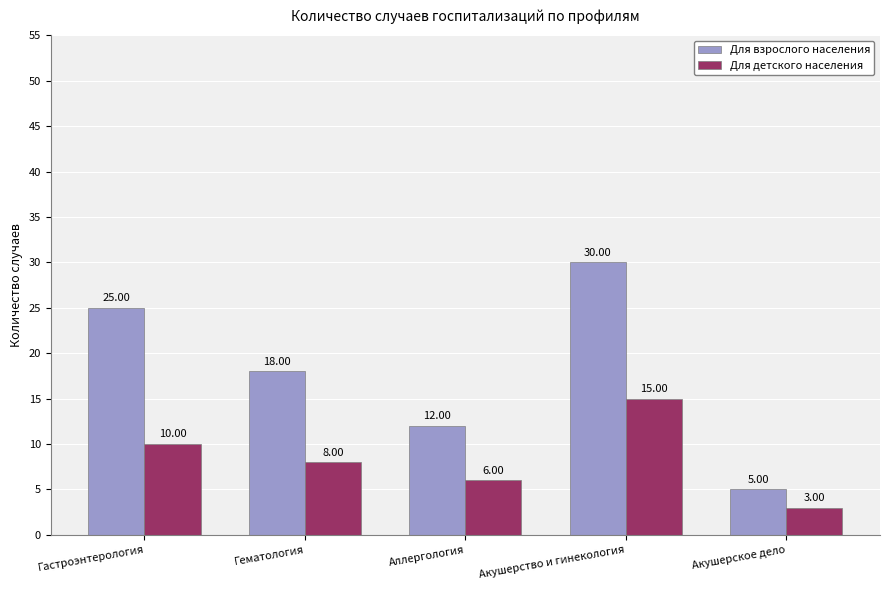

Read the Для детского населения value at Гастроэнтерология, to the nearest 10.

10